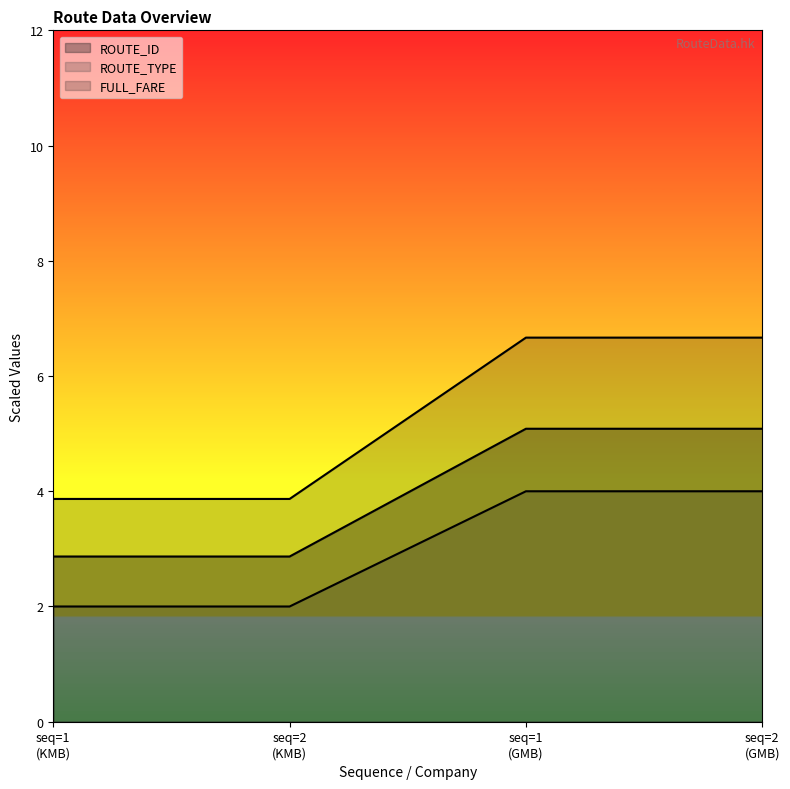

Read the FULL_FARE value at seq=2 (GMB).

6.7